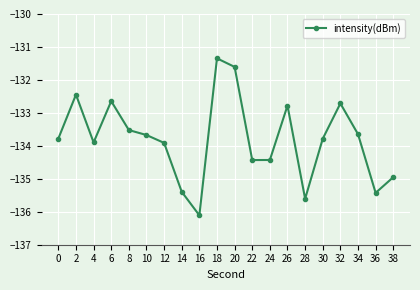

Where is the data nearest to the value -133?

26